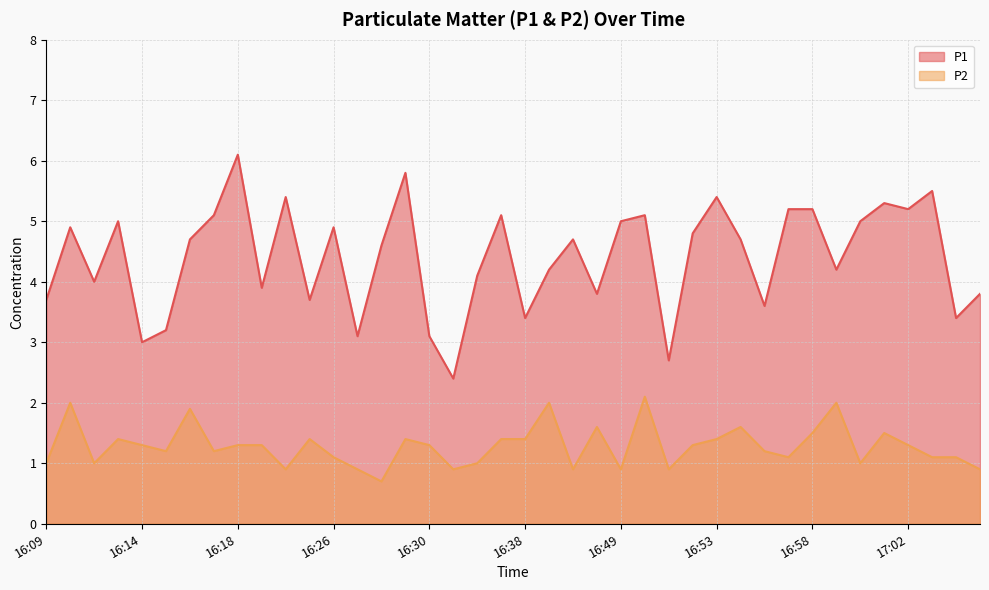

At which label does P1 first exceed 4?

16:10